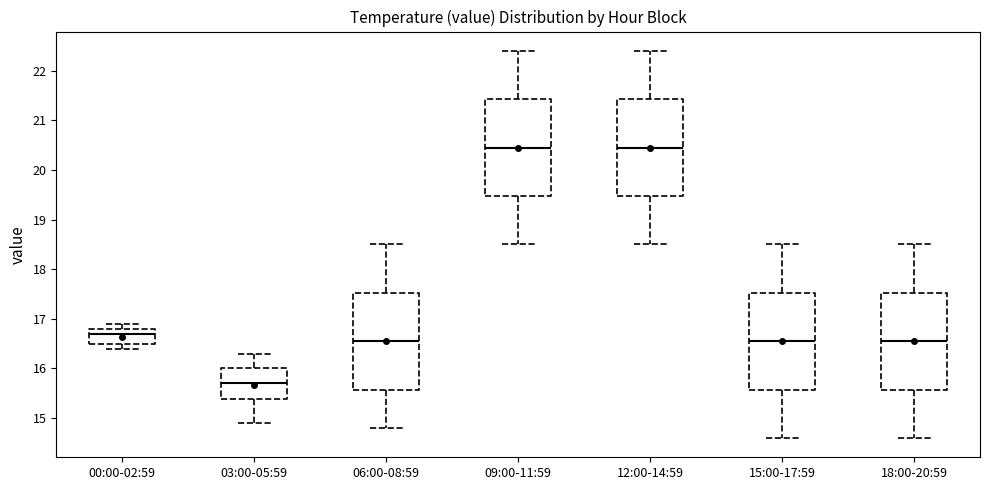

Which box has the lowest median line?

03:00-05:59